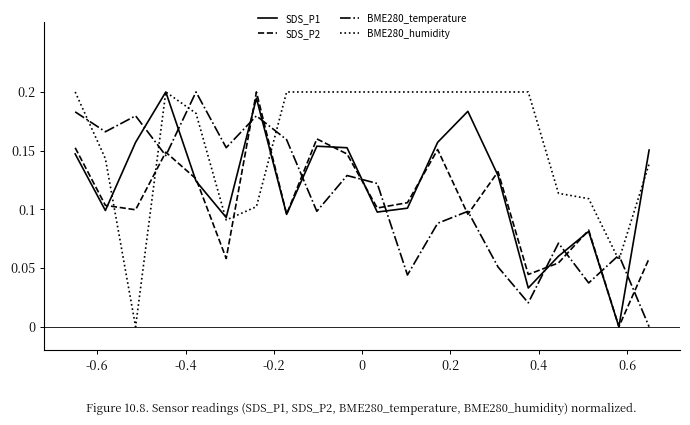

How many lines are shown in the chart?

4